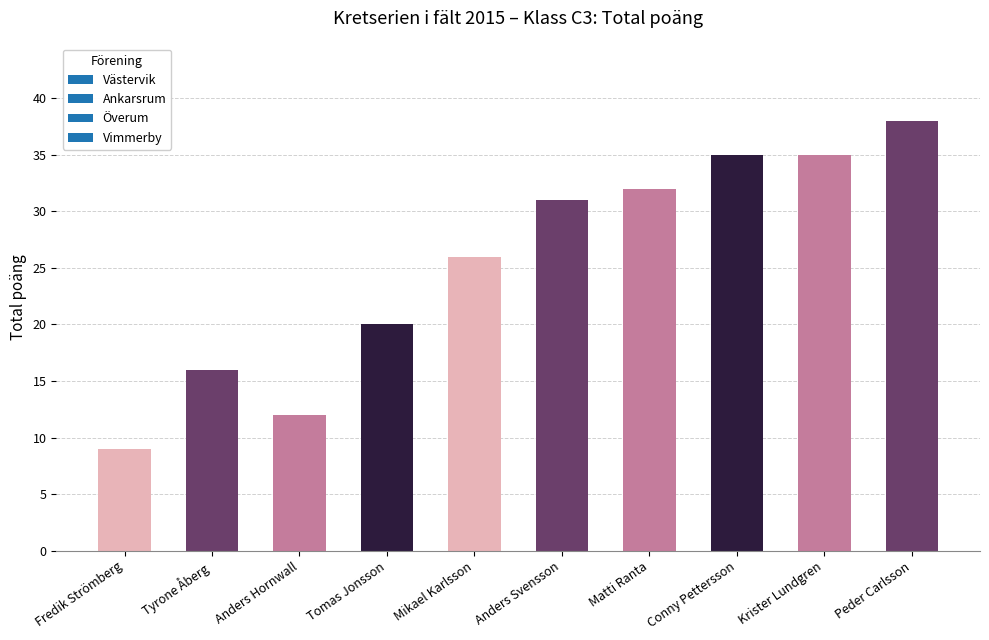

At which category does the chart reach its peak across all series?

Peder Carlsson